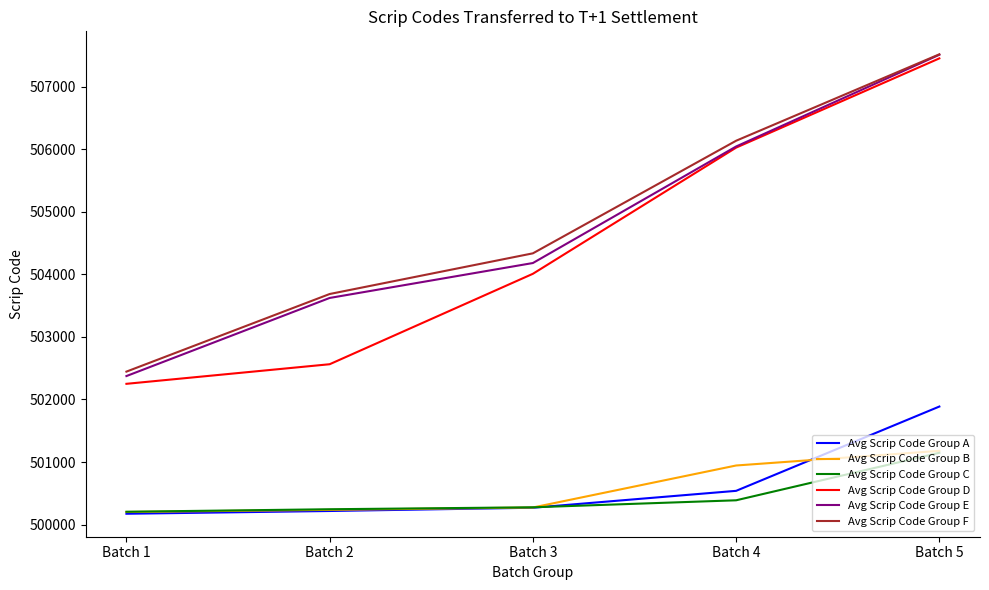

The Avg Scrip Code Group A series shows 148665 at Batch 2. True or false?

False